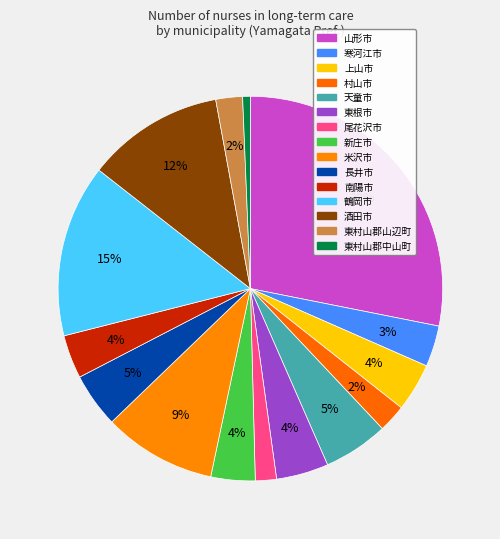

Does 酒田市 represent more than half of the total?

No